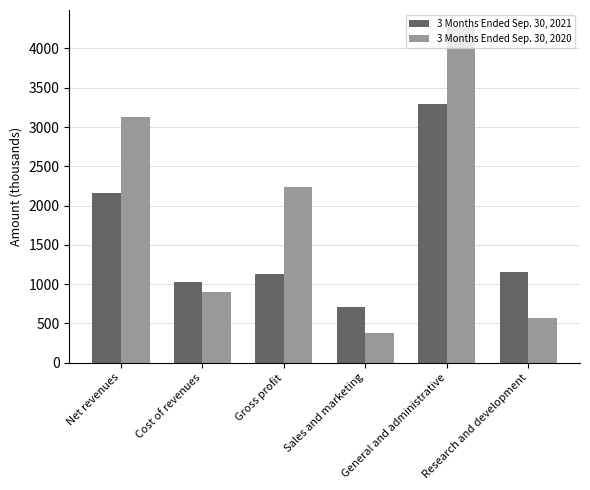

What is the average value of the 3 Months Ended Sep. 30, 2020 series?

1915